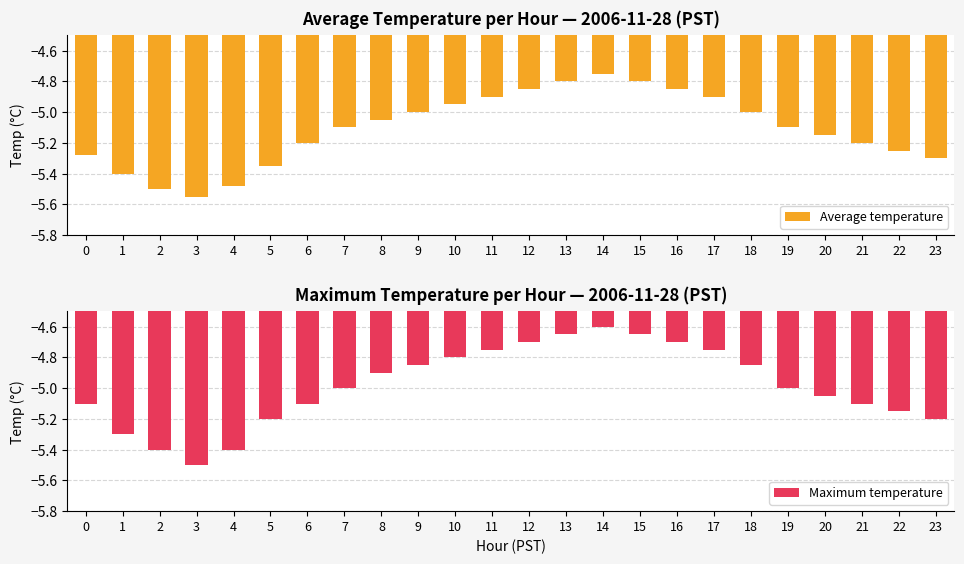

What is the difference between the second highest and minimum values in the Maximum temperature series?

0.8